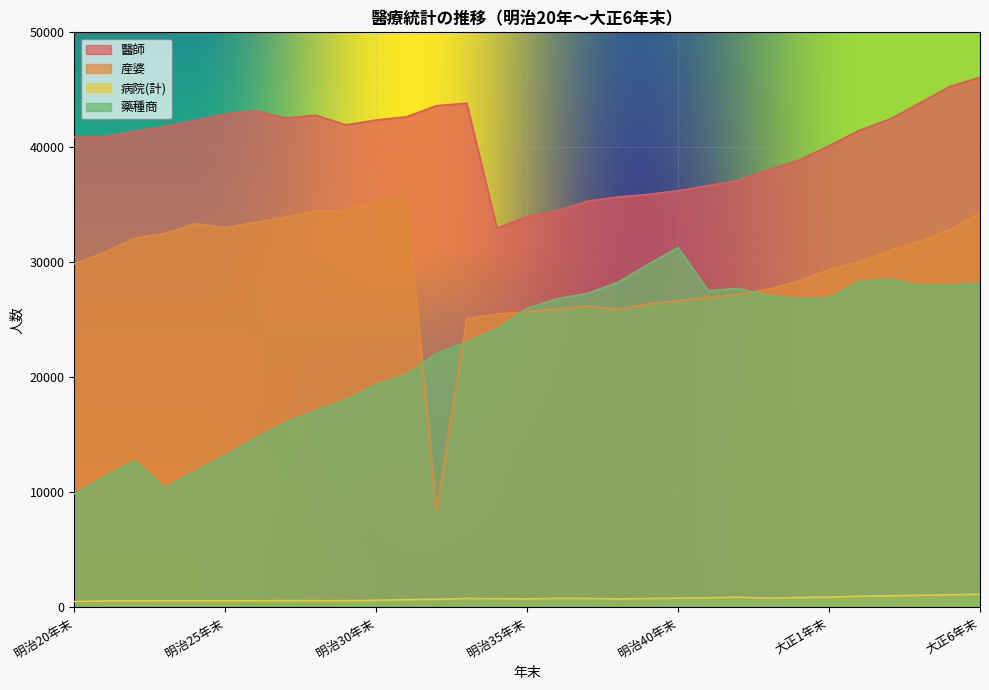

Reading left to right, list all the values displayed in this chart.

醫師: 明治20年末=40879	明治21年末=40940	明治22年末=41405	明治23年末=41808	明治24年末=42348	明治25年末=42899	明治26年末=43196	明治27年末=42551	明治28年末=42791	明治29年末=41957	明治30年末=42377	明治31年末=42654	明治32年末=43625	明治33年末=43838	明治34年末=32977	明治35年末=33967	明治36年末=34480	明治37年末=35329	明治38年末=35687	明治39年末=35906	明治40年末=36229	明治41年末=36673	明治42年末=37131	明治43年末=38055	明治44年末=38886	大正1年末=40133	大正2年末=41481	大正3年末=42438	大正4年末=43847	大正5年末=45292	大正6年末=46090
産婆: 明治20年末=29863	明治21年末=30860	明治22年末=32111	明治23年末=32505	明治24年末=33359	明治25年末=33016	明治26年末=33475	明治27年末=33921	明治28年末=34494	明治29年末=34499	明治30年末=35375	明治31年末=35945	明治32年末=8367	明治33年末=25118	明治34年末=25503	明治35年末=25709	明治36年末=25959	明治37年末=26220	明治38年末=25938	明治39年末=26389	明治40年末=26677	明治41年末=26957	明治42年末=27220	明治43年末=27673	明治44年末=28383	大正1年末=29376	大正2年末=30034	大正3年末=31048	大正4年末=31856	大正5年末=32840	大正6年末=34295
病院(計): 明治20年末=516	明治21年末=564	明治22年末=573	明治23年末=577	明治24年末=579	明治25年末=576	明治26年末=579	明治27年末=597	明治28年末=589	明治29年末=592	明治30年末=624	明治31年末=678	明治32年末=711	明治33年末=783	明治34年末=760	明治35年末=746	明治36年末=786	明治37年末=780	明治38年末=744	明治39年末=777	明治40年末=807	明治41年末=842	明治42年末=890	明治43年末=808	明治44年末=865	大正1年末=895	大正2年末=973	大正3年末=1015	大正4年末=1057	大正5年末=1100	大正6年末=1151
藥種商: 明治20年末=9878	明治21年末=11382	明治22年末=12773	明治23年末=10390	明治24年末=11849	明治25年末=13225	明治26年末=14707	明治27年末=16106	明治28年末=17120	明治29年末=18068	明治30年末=19362	明治31年末=20251	明治32年末=22087	明治33年末=23103	明治34年末=24224	明治35年末=26010	明治36年末=26837	明治37年末=27315	明治38年末=28255	明治39年末=29813	明治40年末=31287	明治41年末=27542	明治42年末=27742	明治43年末=27126	明治44年末=26865	大正1年末=26922	大正2年末=28360	大正3年末=28534	大正4年末=28036	大正5年末=28054	大正6年末=28209